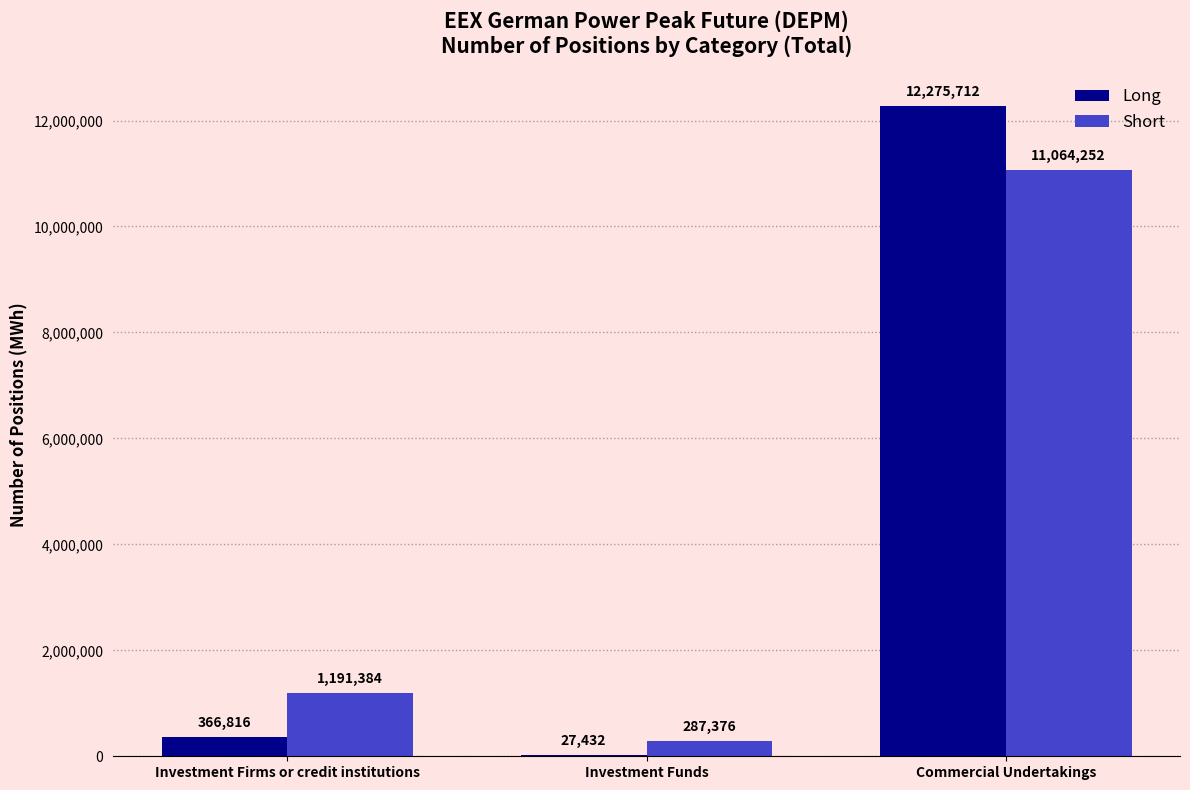

What is the total value across all series at Investment Funds?

314808